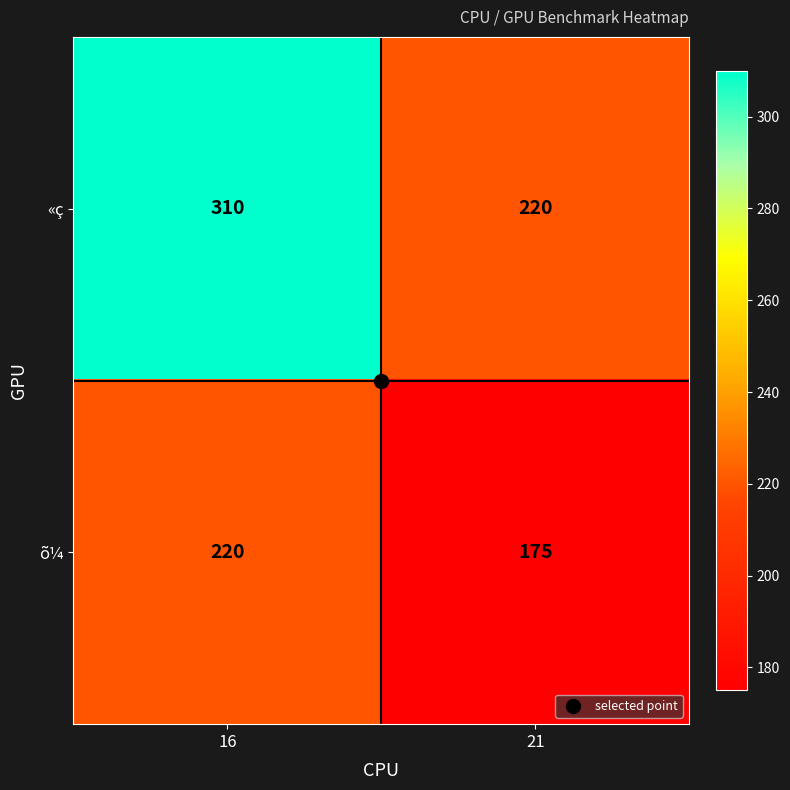

List the labels in order of «ç value, largest first.

16, 21